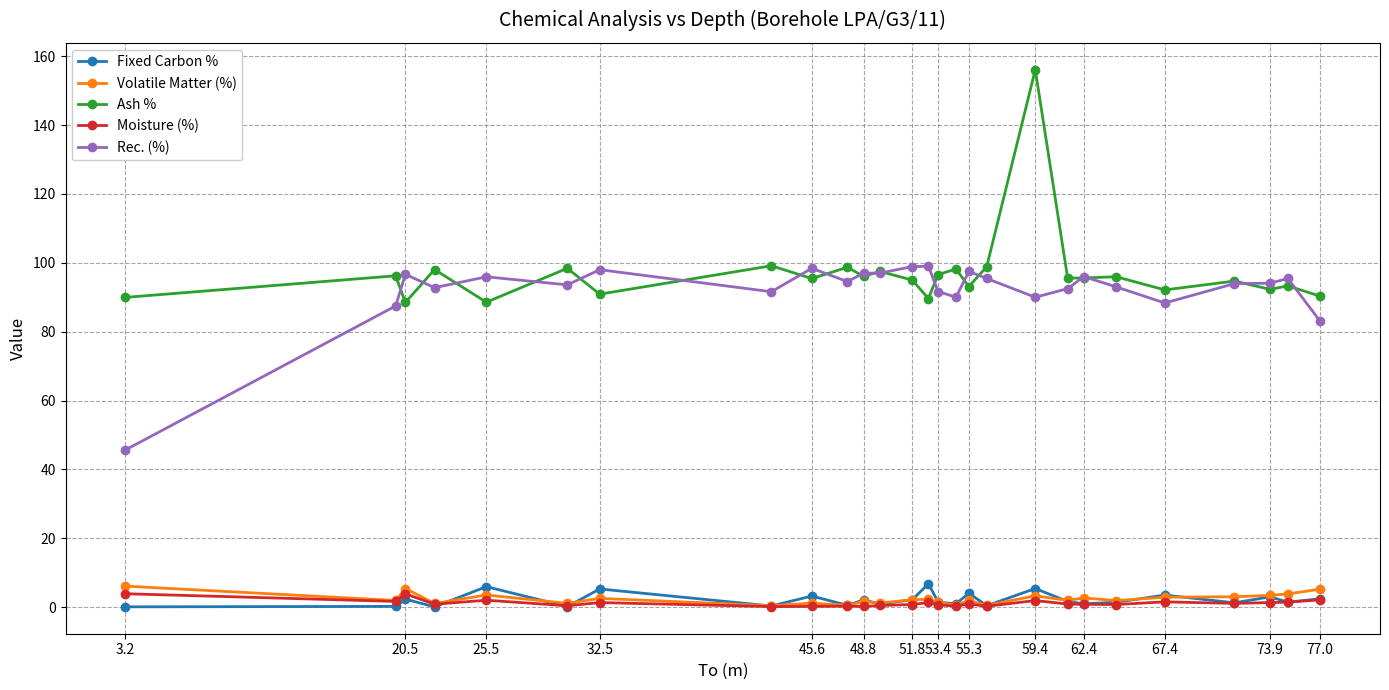

True or false: Rec. (%) and Fixed Carbon % cross at least once.

False